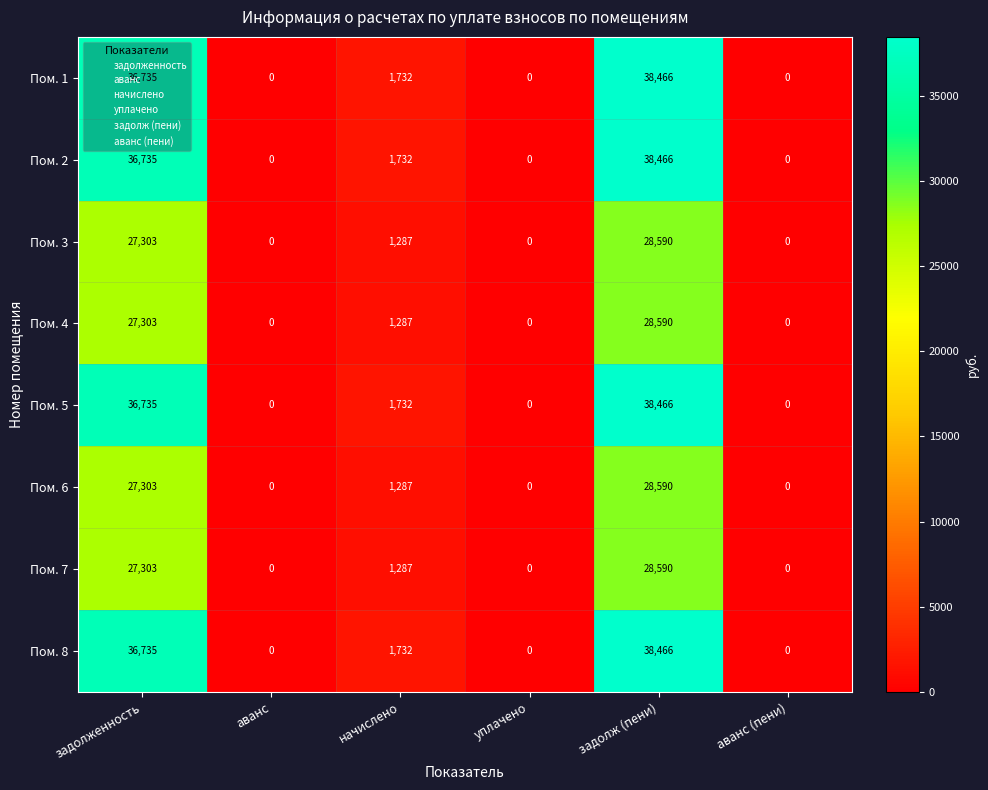

What is the difference between the maximum and minimum values in the Пом. 1 series?

38466